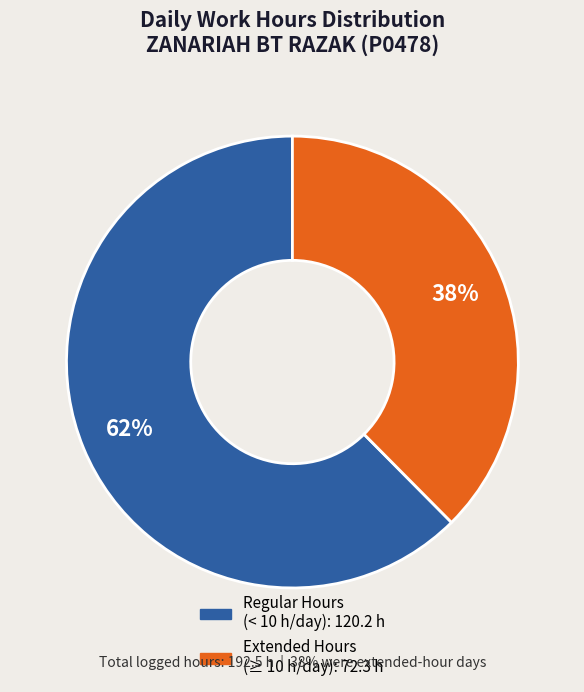

Count the number of slices in the pie.

2